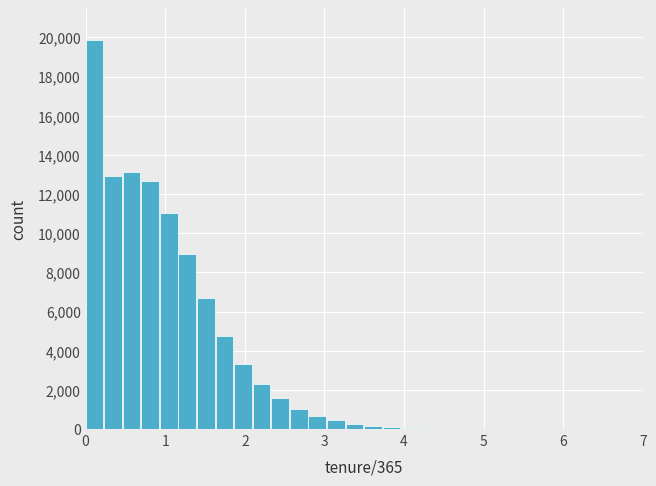

Read against the x-axis, roughly where is the centre of the tallest bar?

0.1